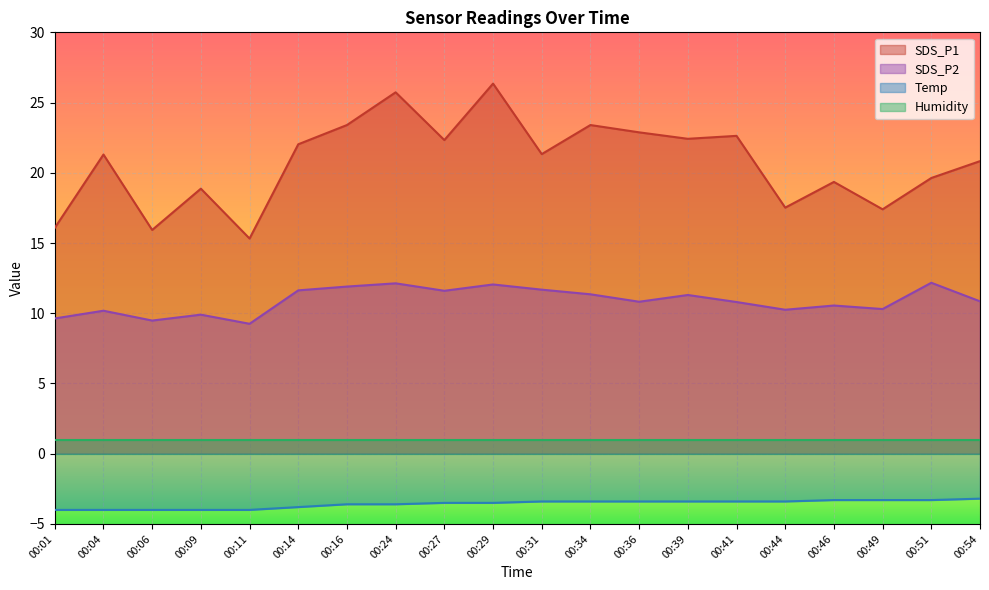

What is the total value across all series at 00:49?

25.4